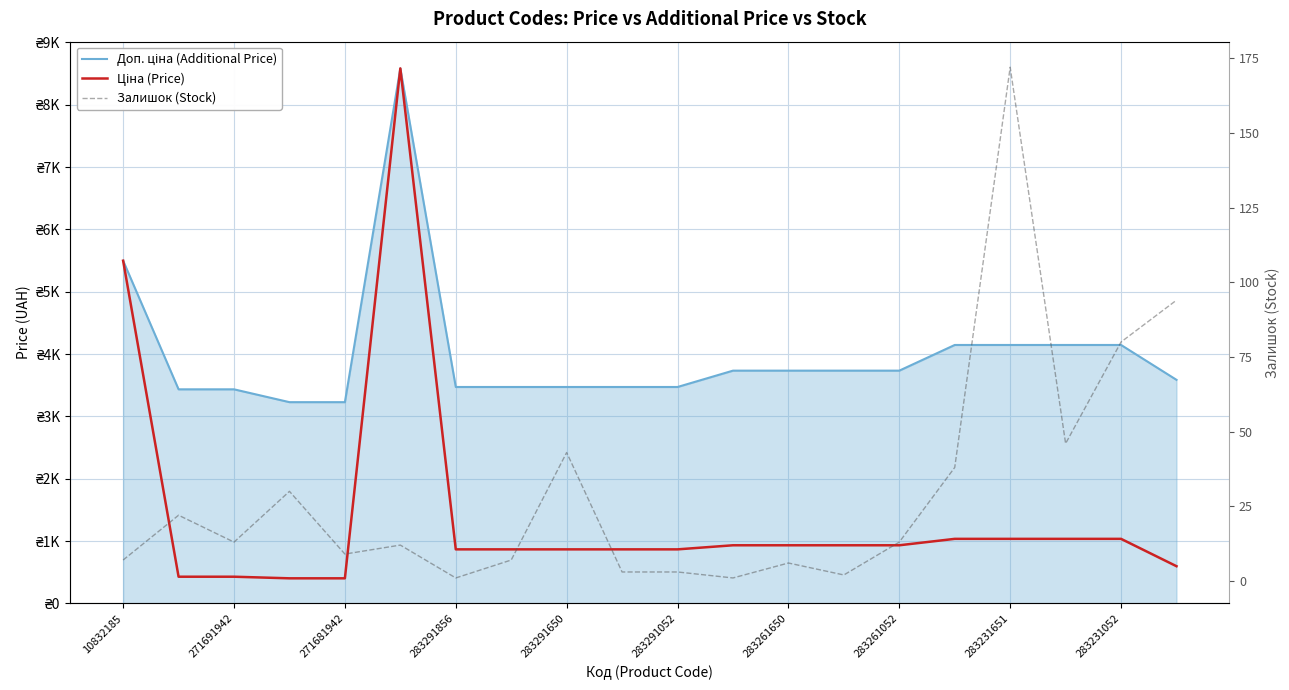

True or false: Доп. ціна (Additional Price) has a value of 1924.2 at 283291650.

False